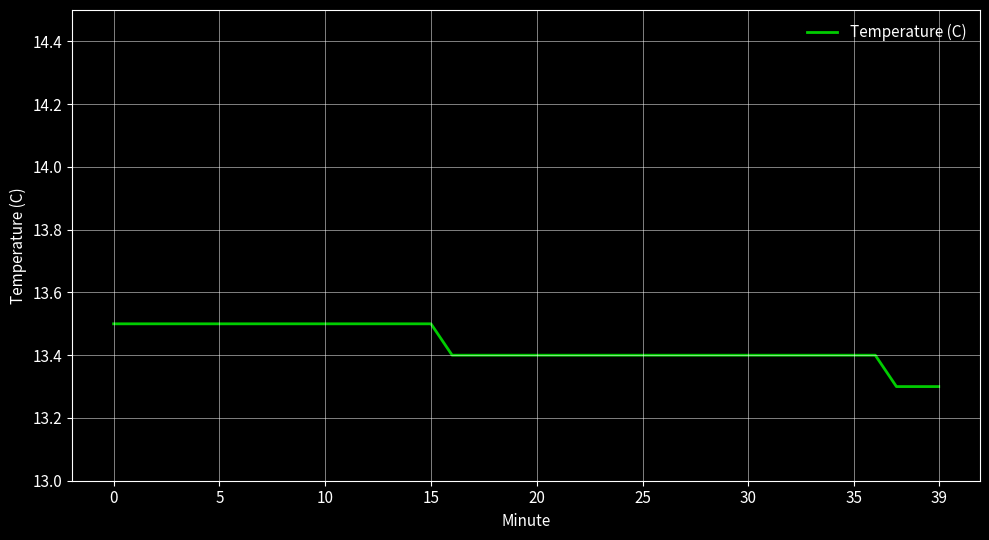

What is the maximum value shown in the chart?

13.5